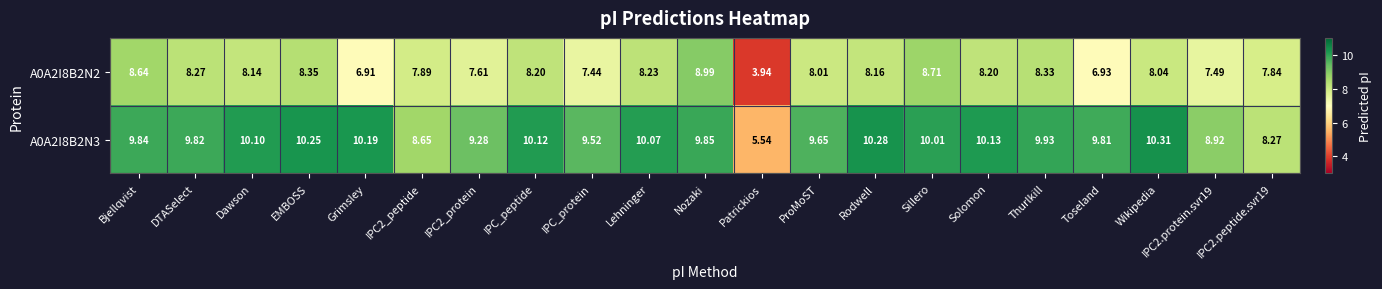

At which category is the sum across all series the highest?

Nozaki